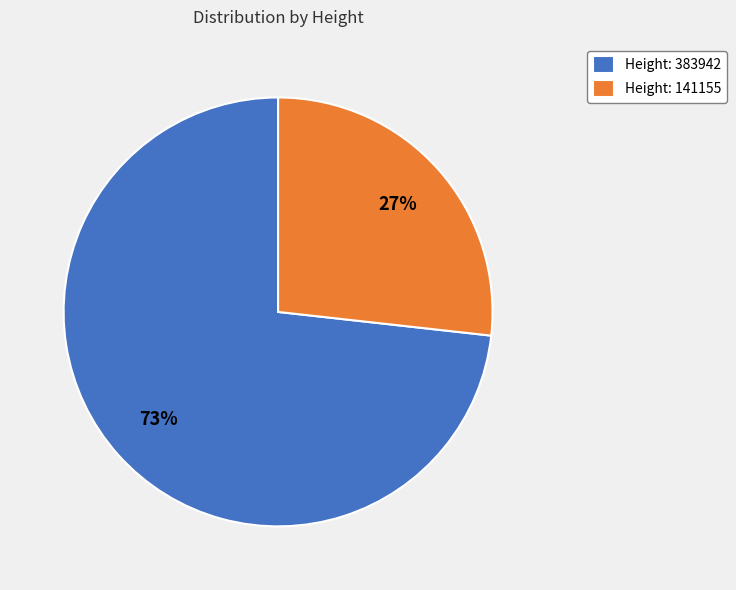

To the nearest percent, what is the difference between the largest and smallest slice percentages?

46%